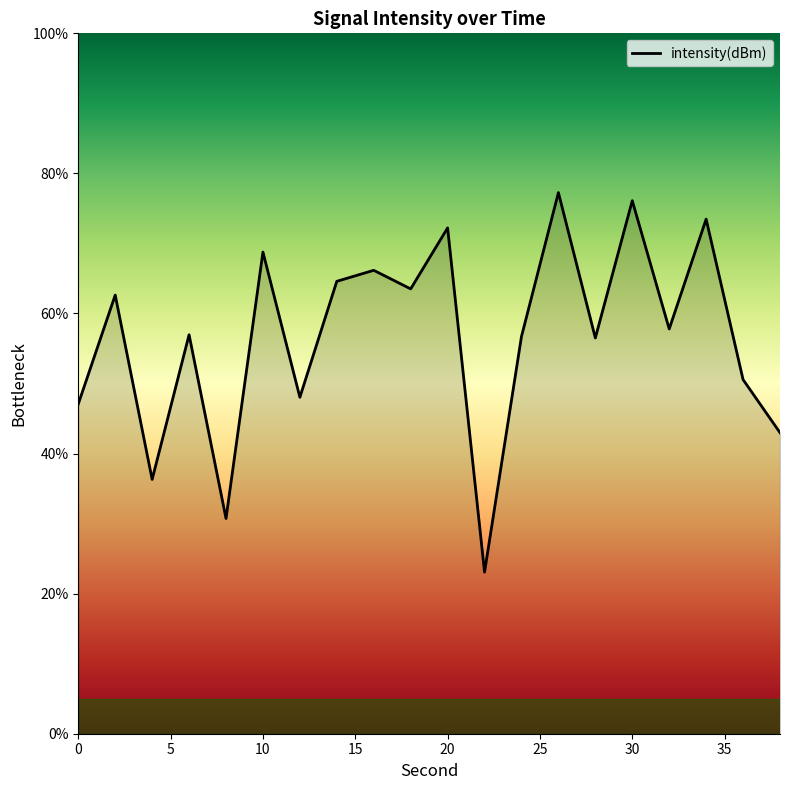

What is the greatest value displayed?

77.3